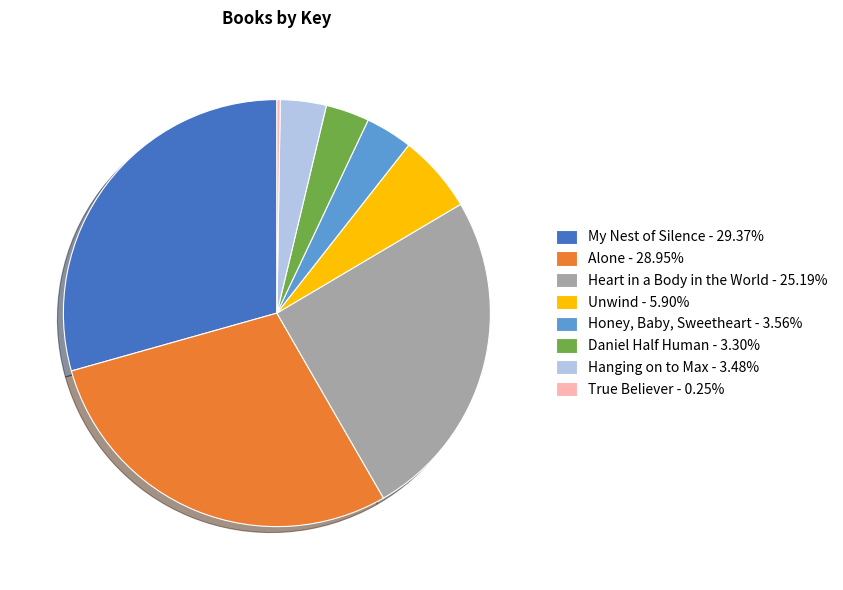

Does any single category account for the majority?

No